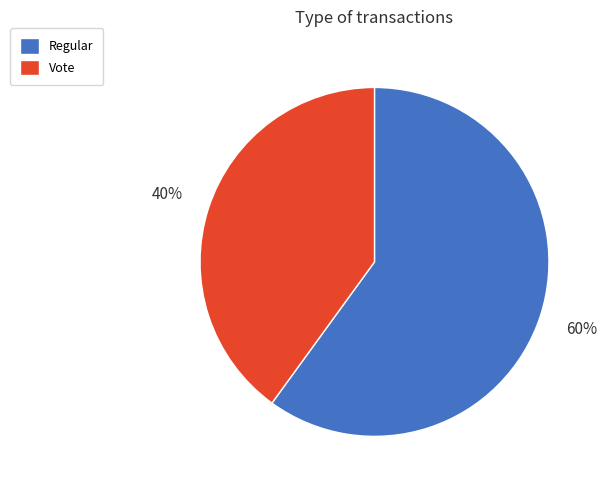

Does Regular account for over 50% of the chart?

Yes